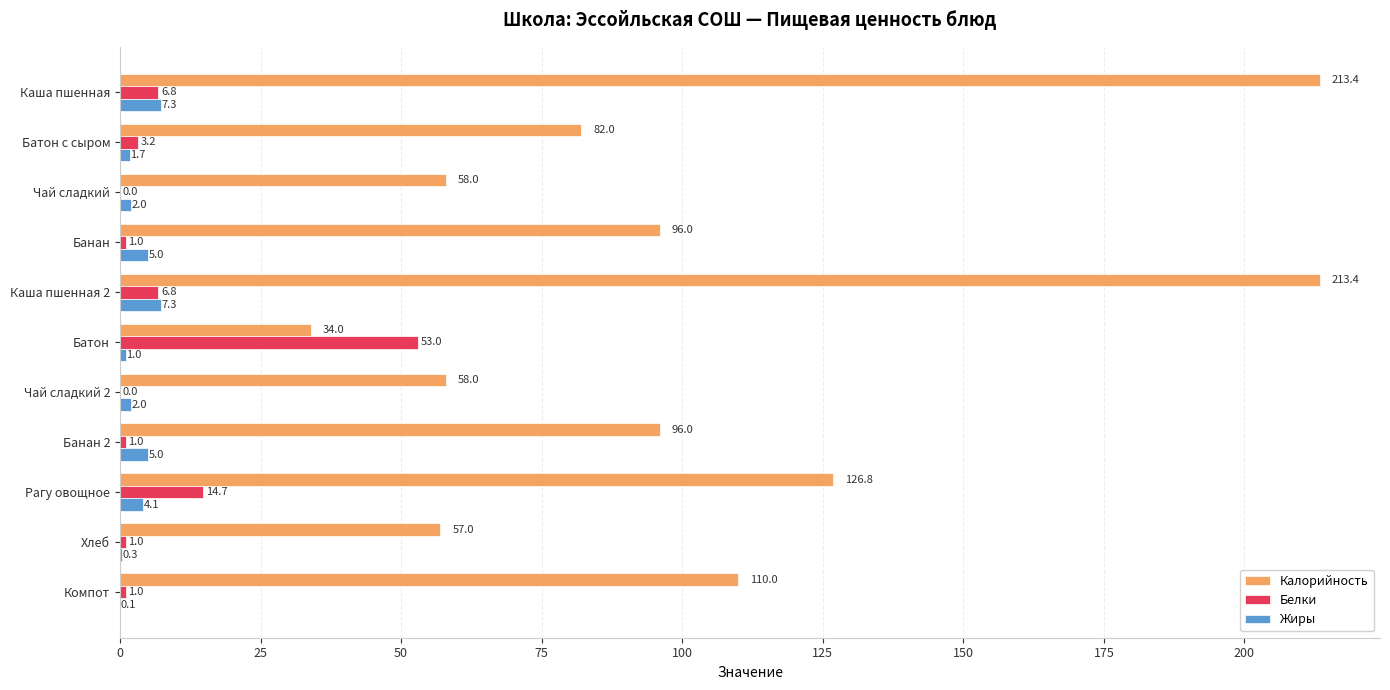

True or false: Белки has a value of 0.0 at Чай сладкий 2.

True